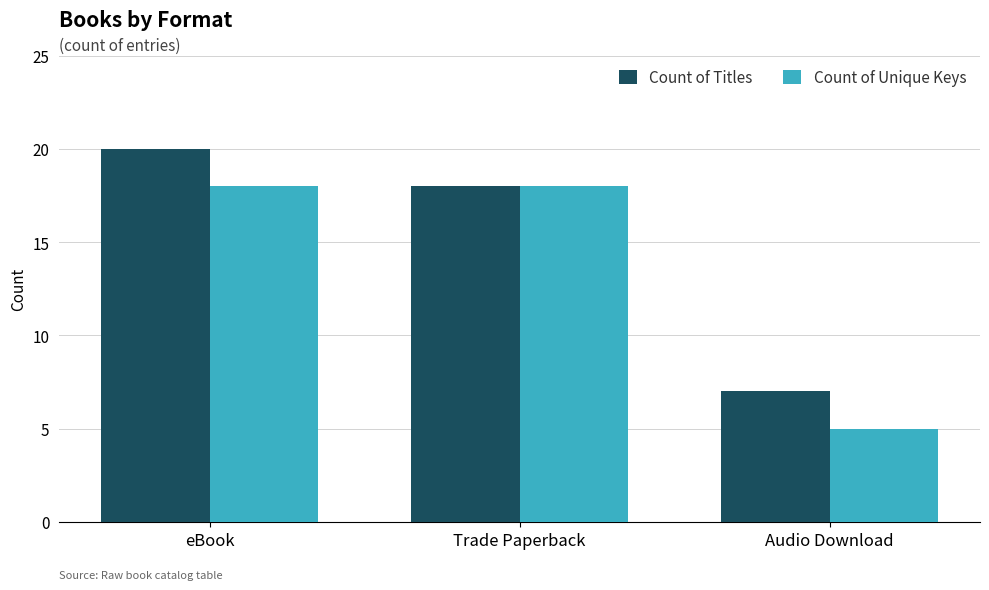

Which series changed the most between Trade Paperback and Audio Download?

Count of Unique Keys